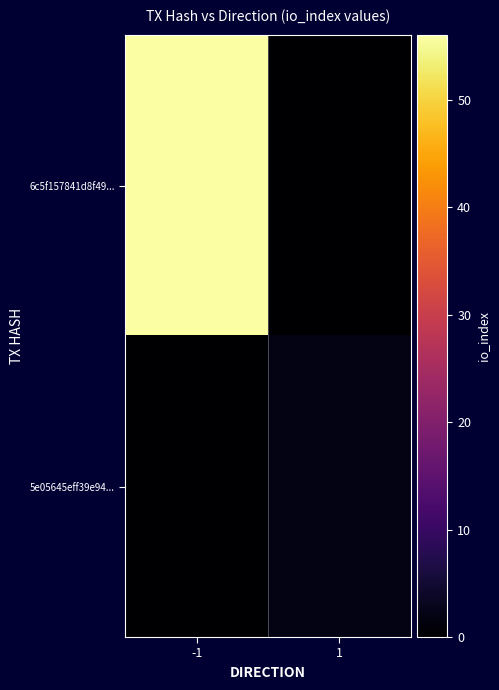

Reading left to right, what are all the values shown in this chart?

6c5f157841d8f49...: -1=56	1=0
5e05645eff39e94...: -1=0	1=2